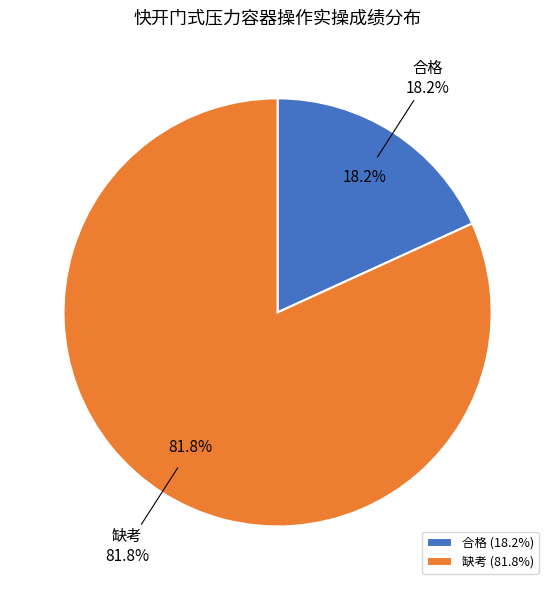

How many slices are in this pie chart?

2